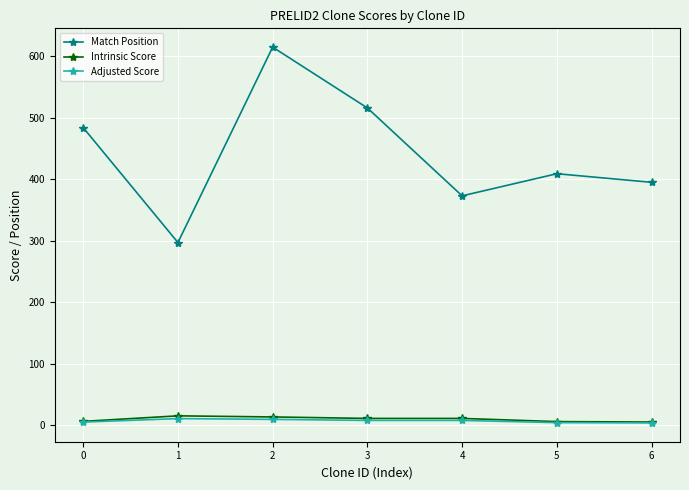

Which series has the largest range (max minus min)?

Match Position